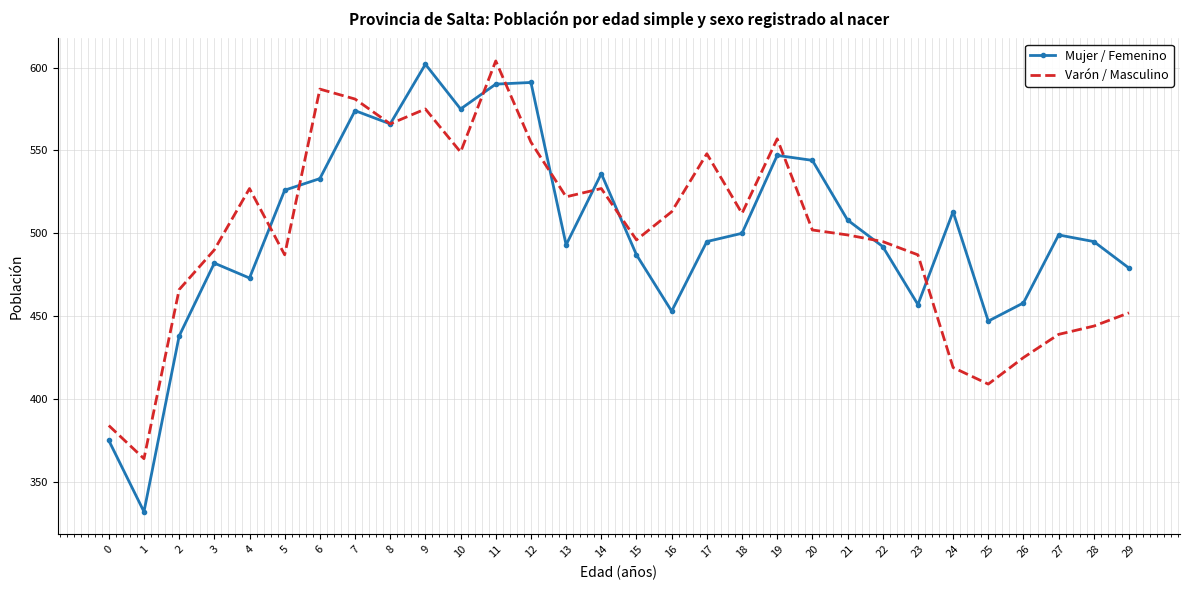

What is the smallest value displayed?

332